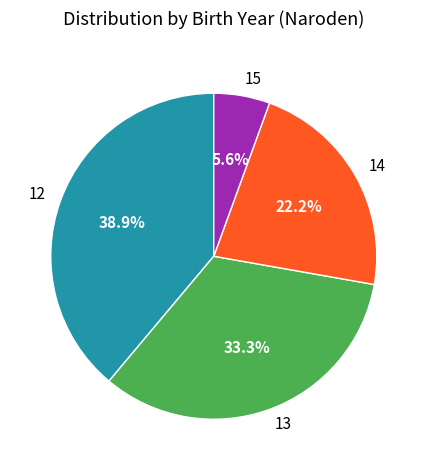

To the nearest percent, what is the difference between the largest and smallest slice percentages?

33%